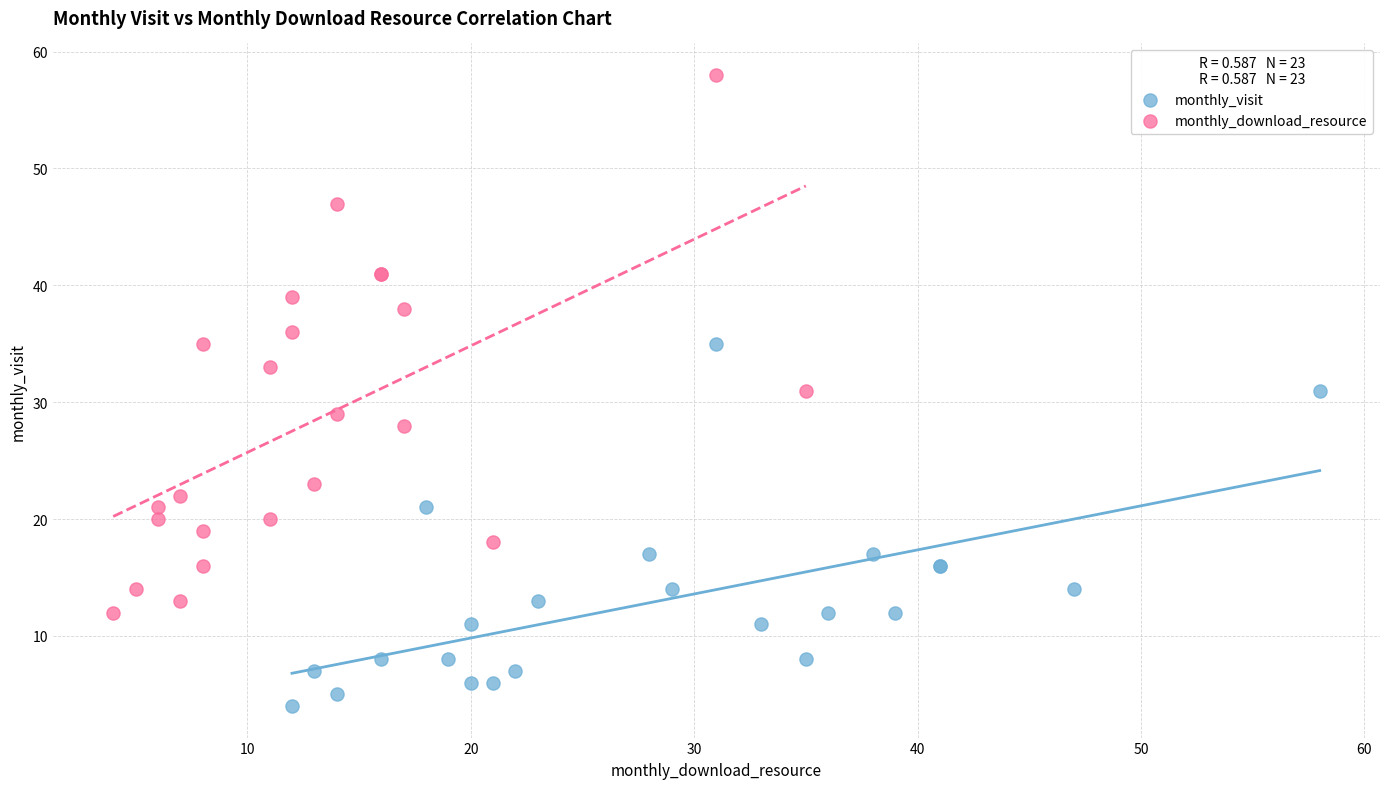

Which series reaches the maximum Y coordinate?

monthly_download_resource